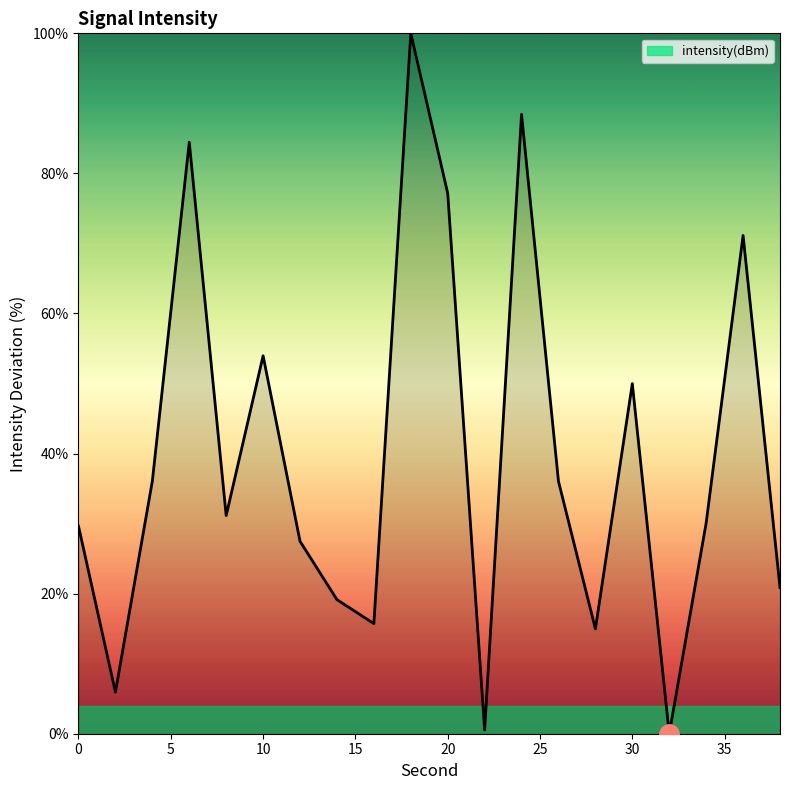

What is the difference between the maximum and minimum values?

100.0